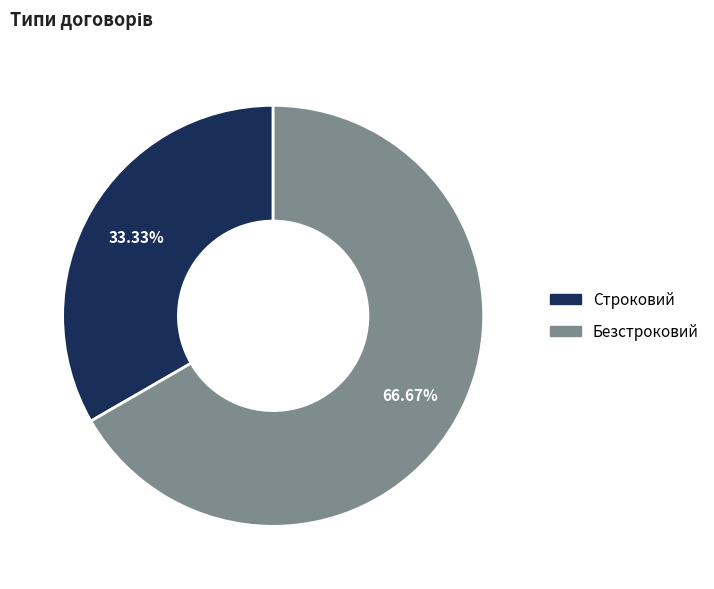

Approximately how many times larger is the value at Строковий compared to Безстроковий?

0.5